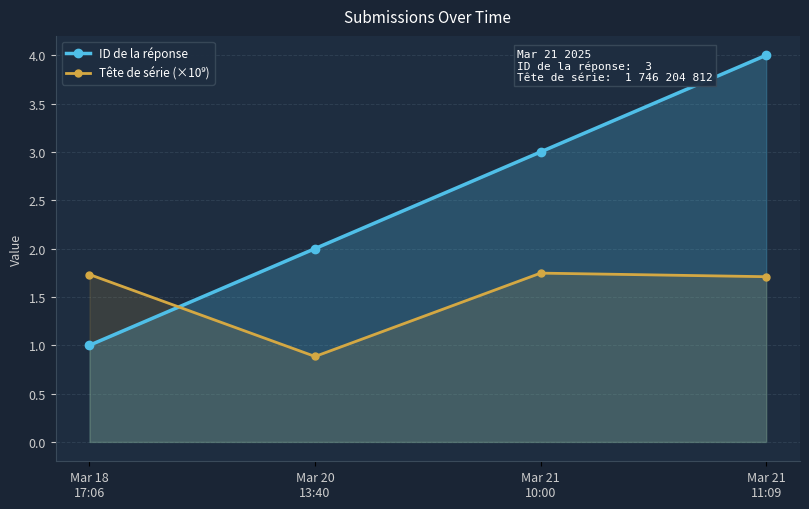

Where do ID de la réponse and Tête de série (×10⁹) first cross each other?

Mar 18
17:06 and Mar 20
13:40